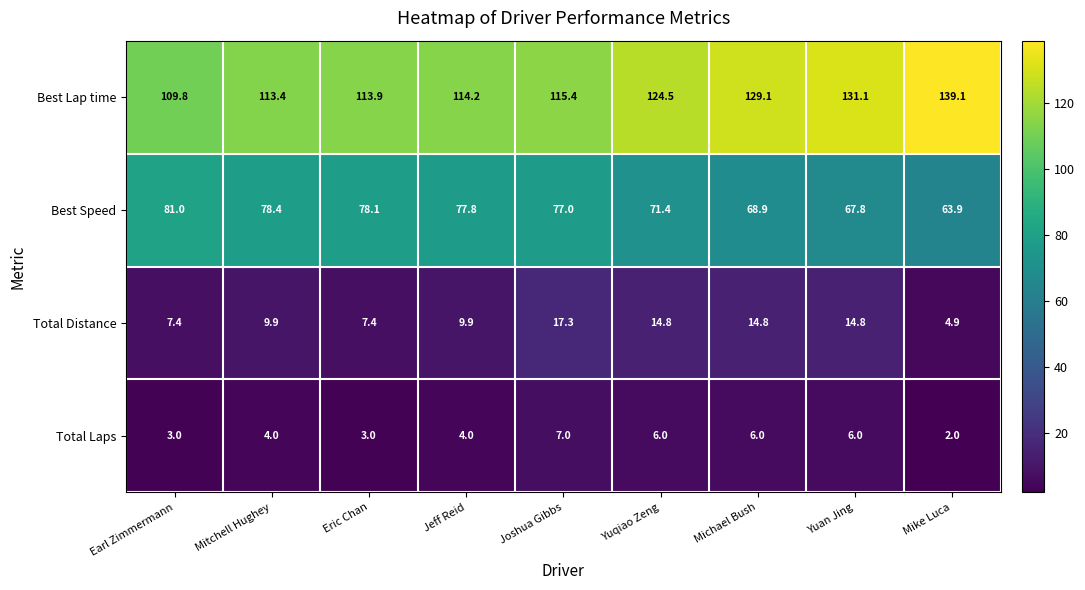

Between Earl Zimmermann and Yuan Jing, which series saw the biggest shift?

Best Lap time